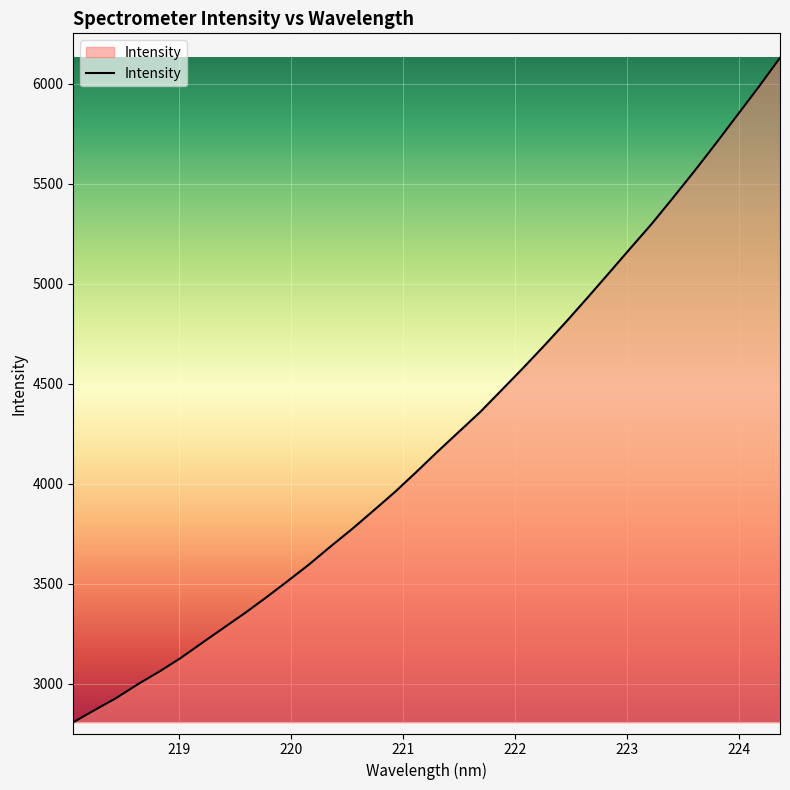

What is the minimum value shown in the chart?

2806.6